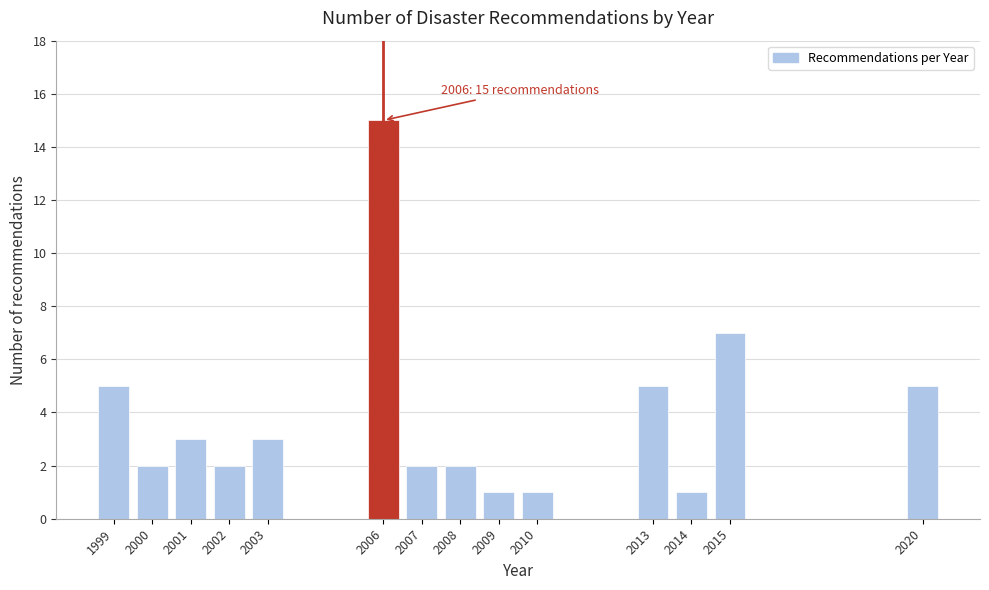

Reading left to right, transcribe all the data shown in this chart.

1999=5	2000=2	2001=3	2002=2	2003=3	2006=15	2007=2	2008=2	2009=1	2010=1	2013=5	2014=1	2015=7	2020=5